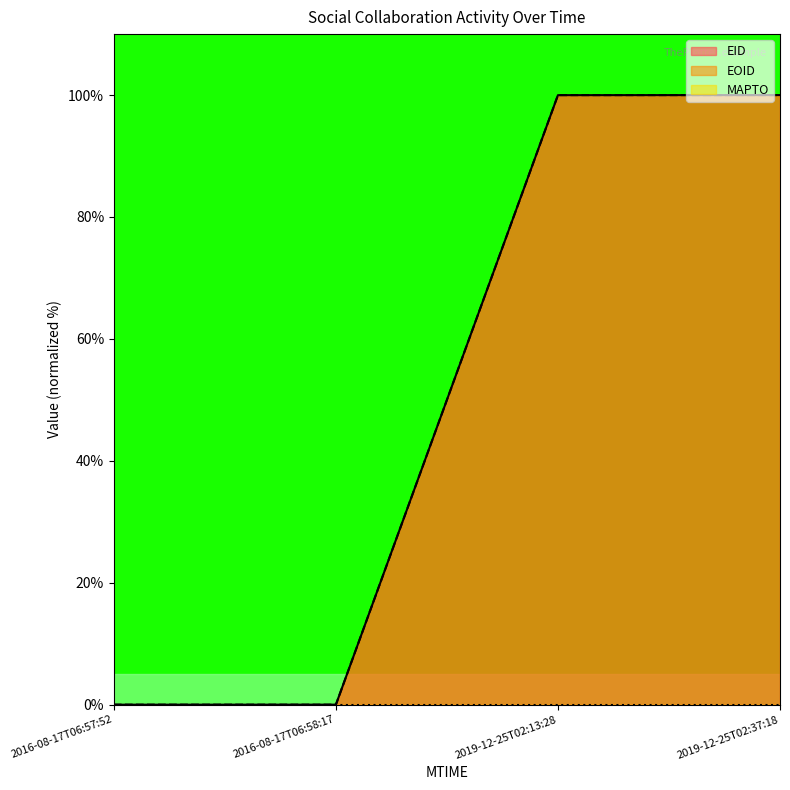

What position from the right is 2016-08-17T06:57:52?

4